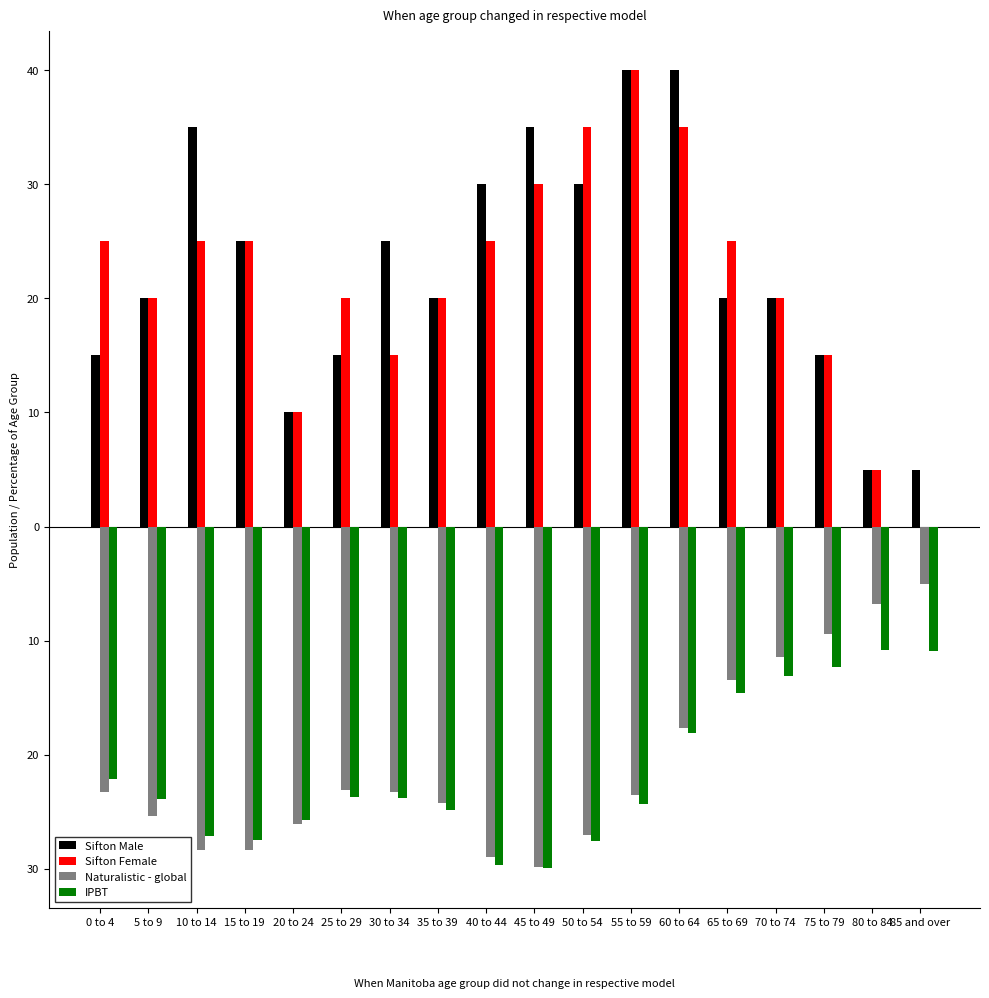

What are all the series names shown in the legend?

Sifton Male, Sifton Female, Naturalistic - global, IPBT